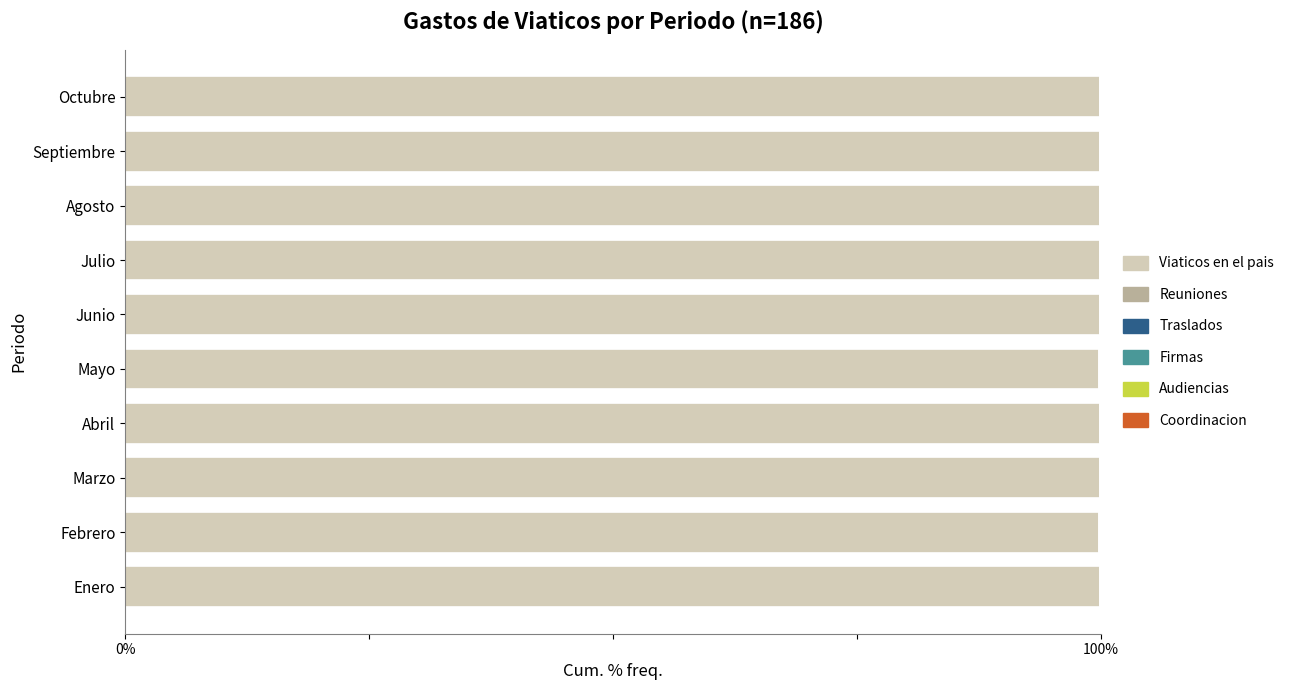

True or false: Viaticos en el pais has a value of 39.4 at Marzo.

False